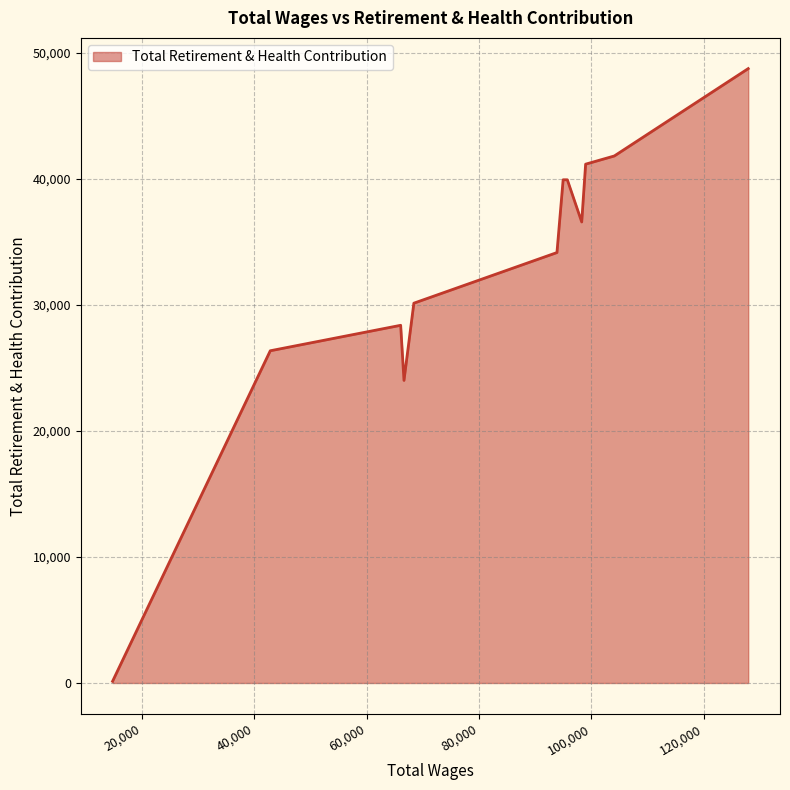

What is the difference between the maximum and minimum values?

48614